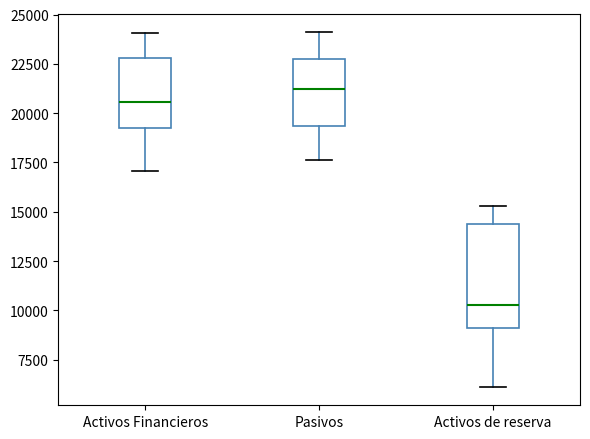

Which box has the highest median line?

Pasivos